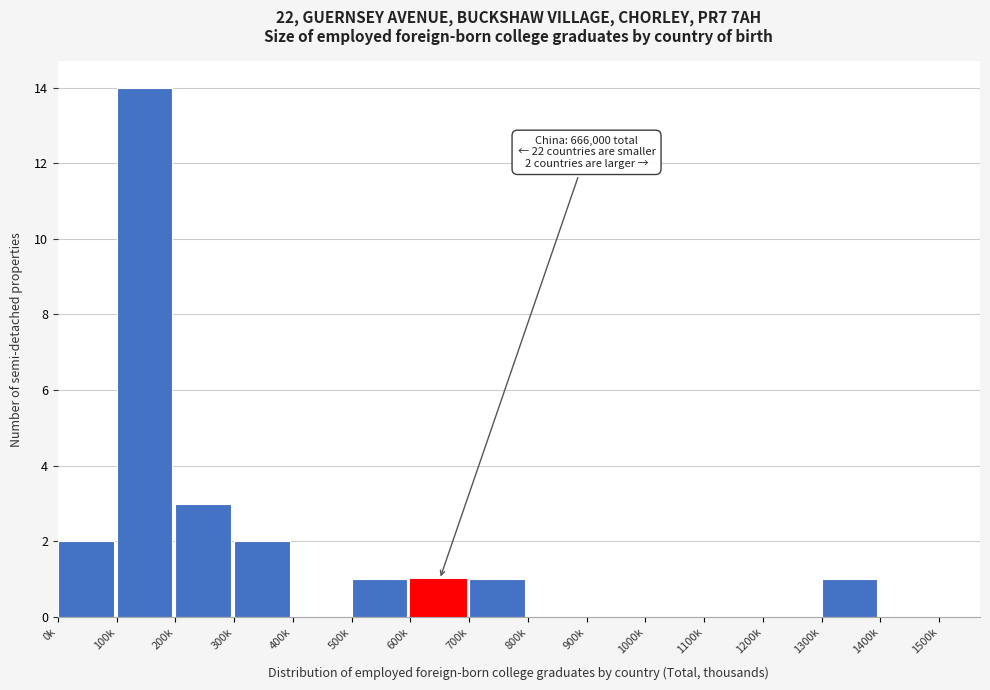

Reading right to left, transcribe all the data shown in this chart.

1400k=0	1300k=1	1200k=0	1100k=0	1000k=0	900k=0	800k=0	700k=1	600k=1	500k=1	400k=0	300k=2	200k=3	100k=14	0k=2